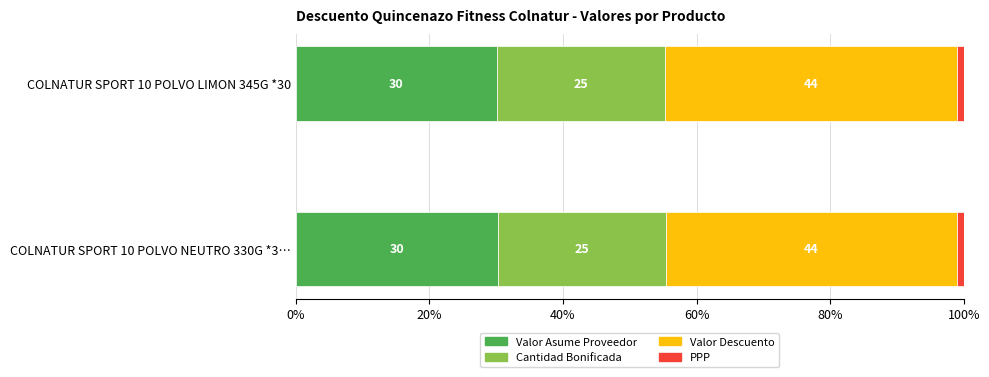

What is the average value of the Valor Asume Proveedor series?

30.2